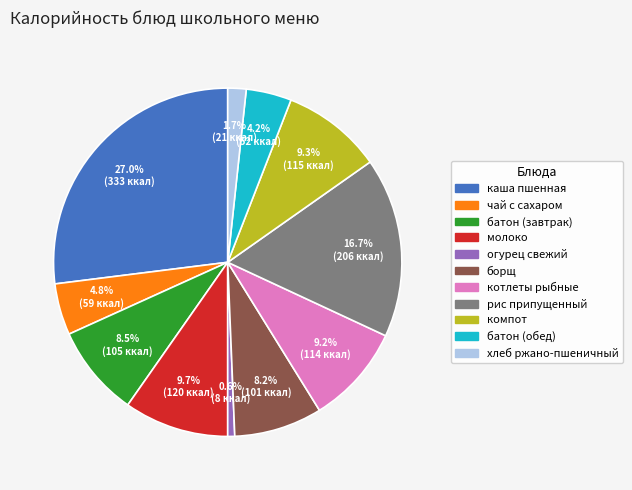

Is there a majority slice in this chart?

No